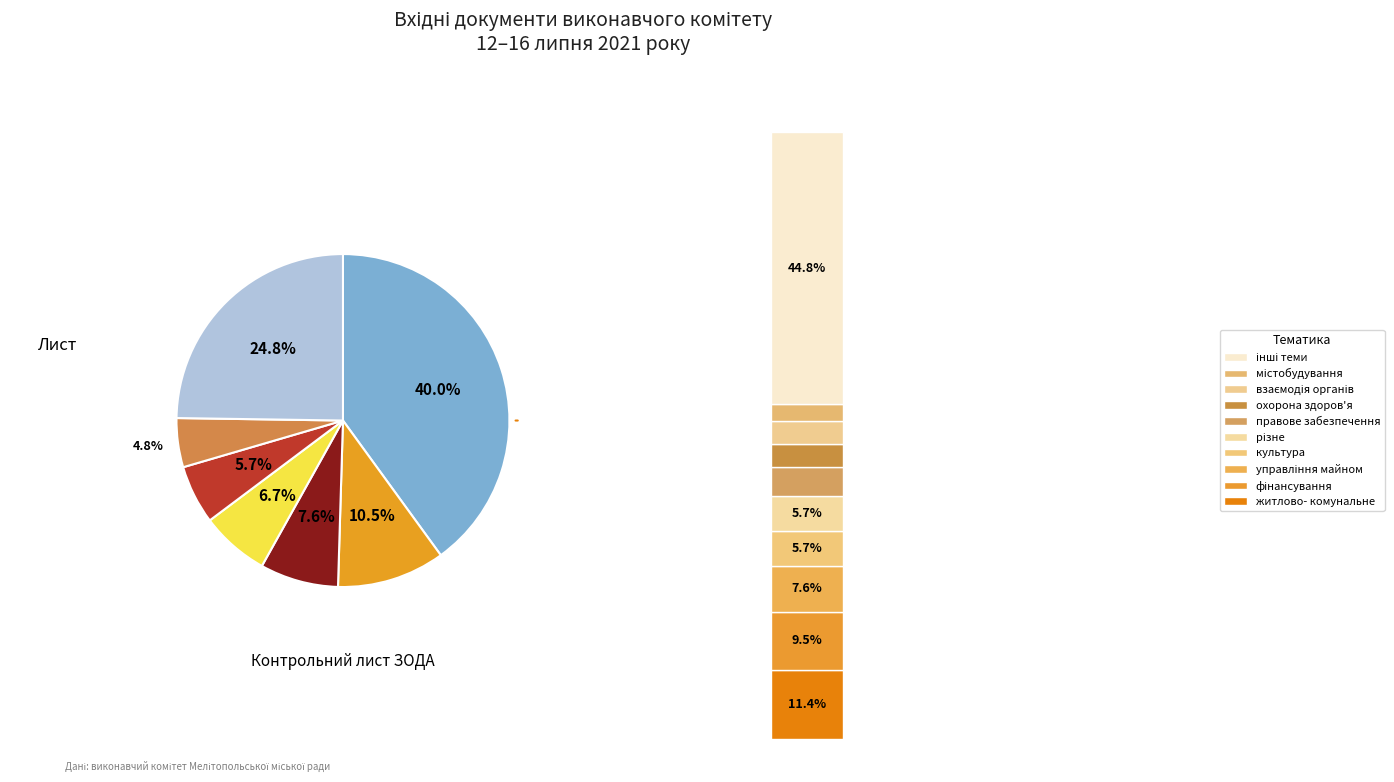

To the nearest percent, what portion does Контрольний запит represent?

7%